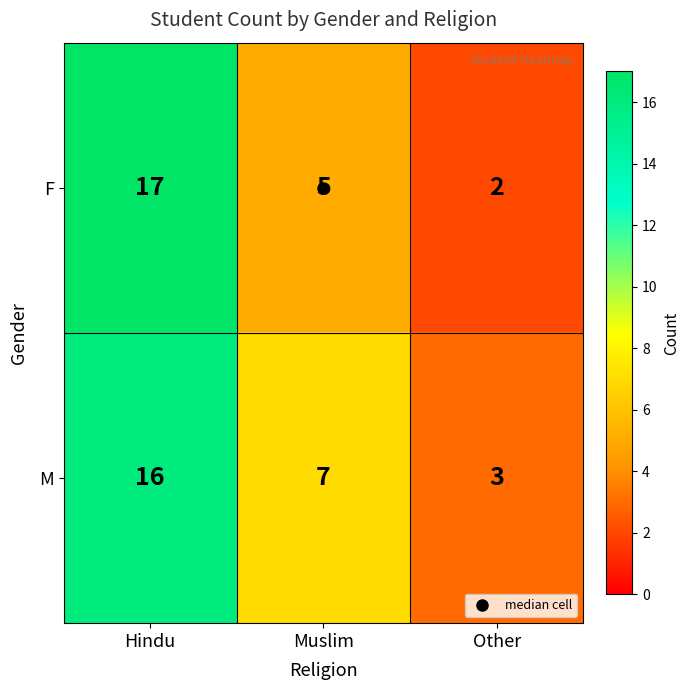

Rank the series at Hindu from highest to lowest value.

F, M